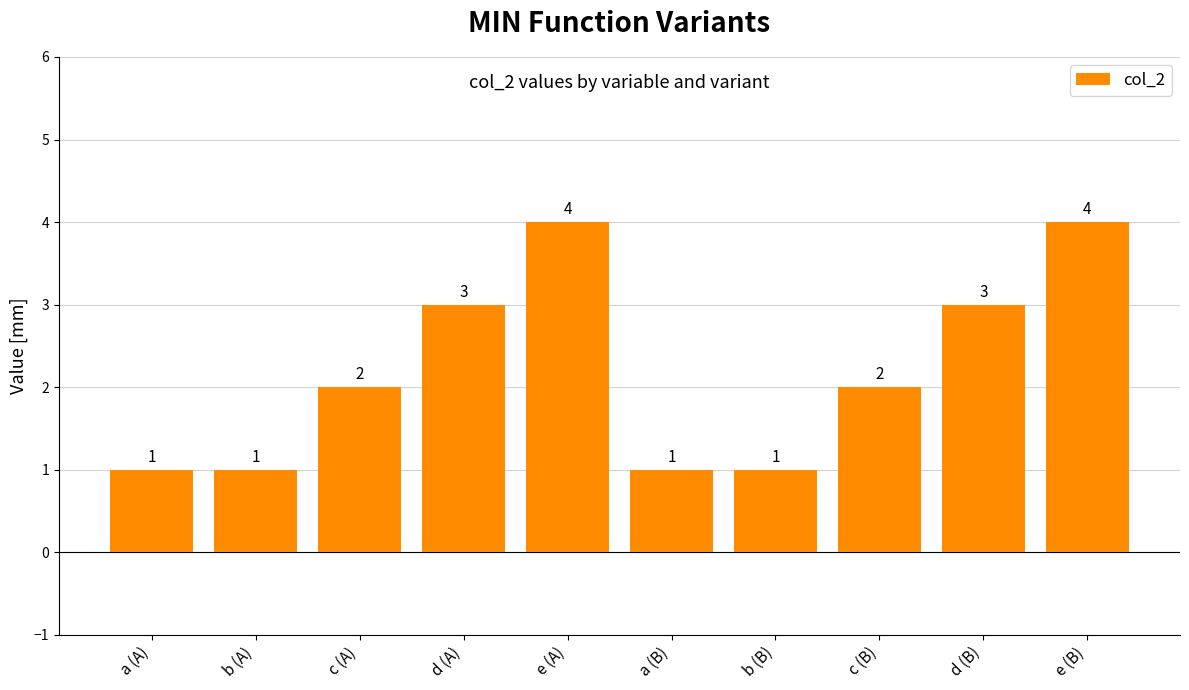

What position from the left is d (B)?

9